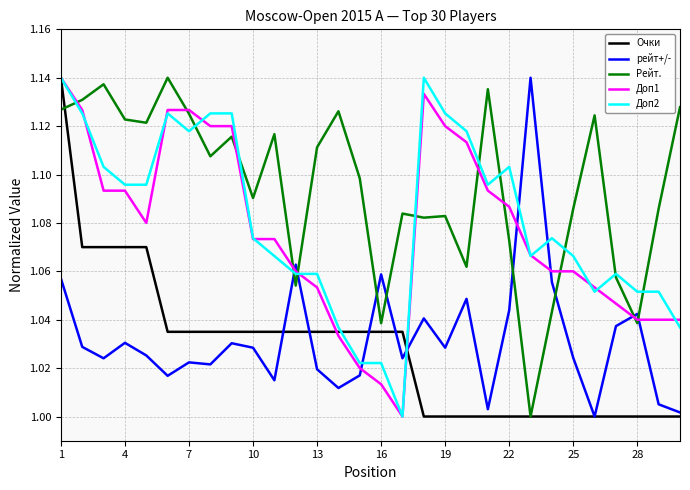

Which series has the largest total across all categories?

Рейт.